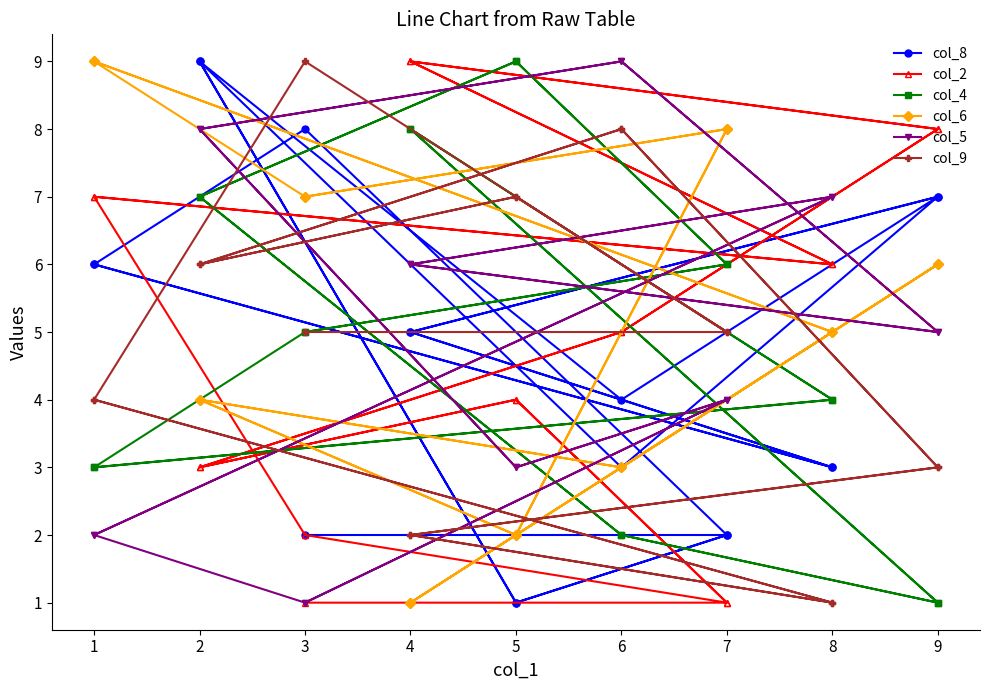

The col_9 series shows 2 at 1. True or false?

False